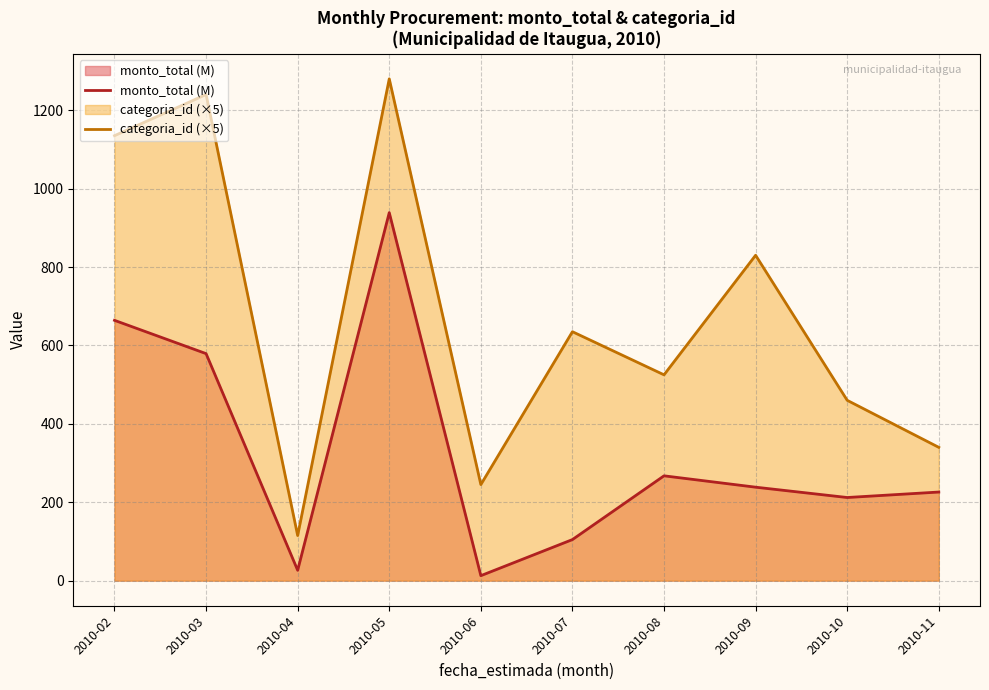

Is the value of categoria_id (×5) at 2010-10 greater than the value of monto_total (M) at 2010-03?

No